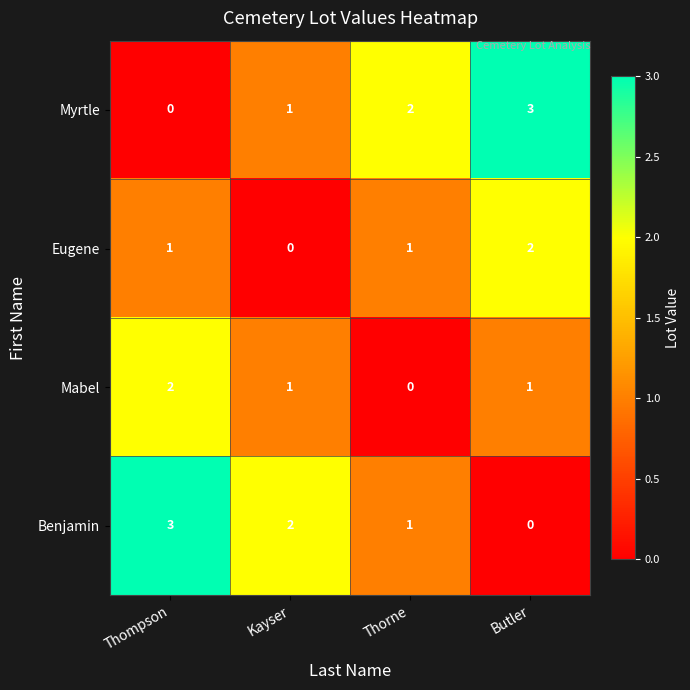

What is the spread (max minus min) of values at Butler?

3